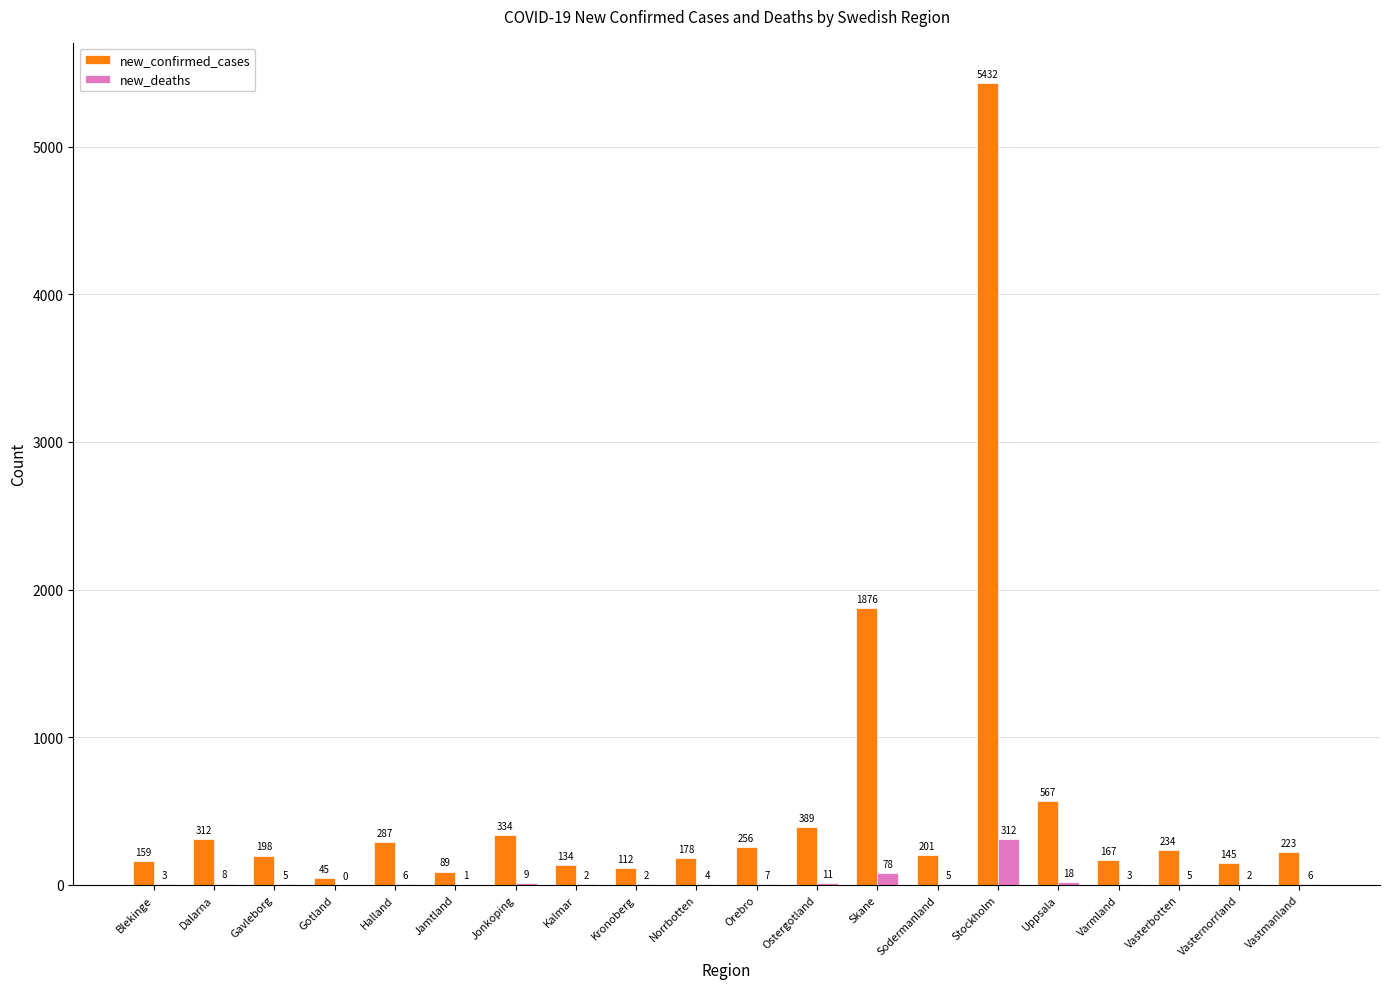

Is the value of new_confirmed_cases at Varmland greater than the value of new_deaths at Ostergotland?

Yes